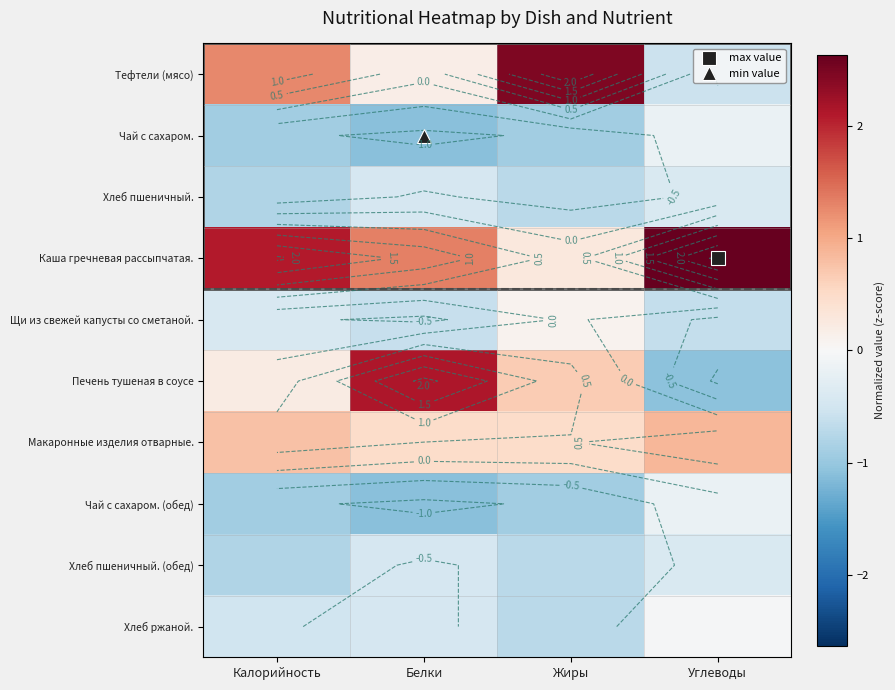

What is the average value of the Чай с сахаром. series?

-0.8